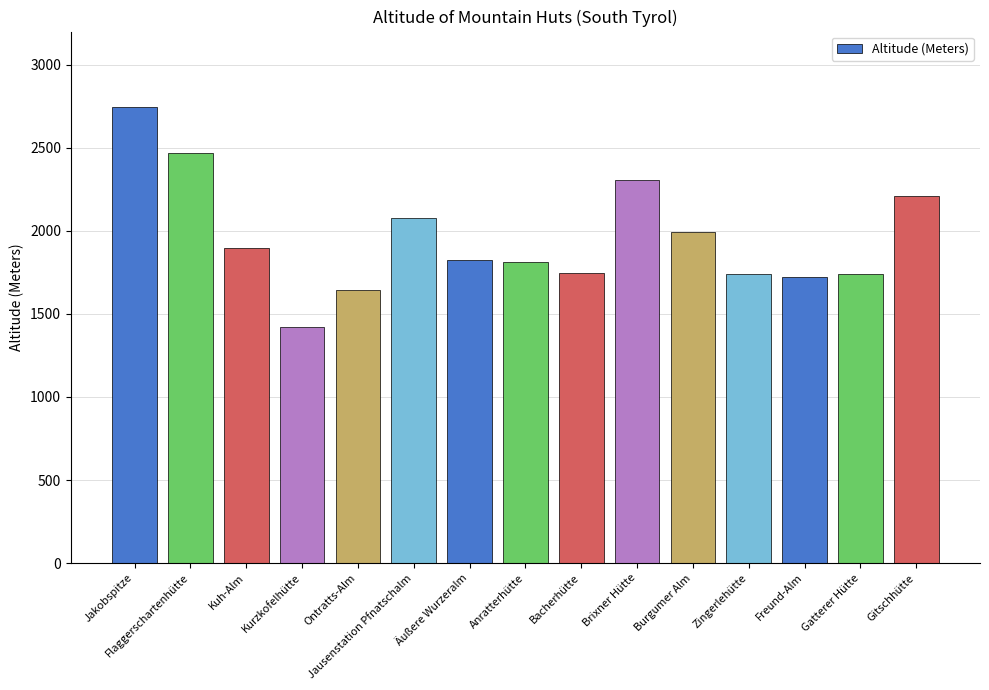

At which label does the data first exceed 1822?

Jakobspitze